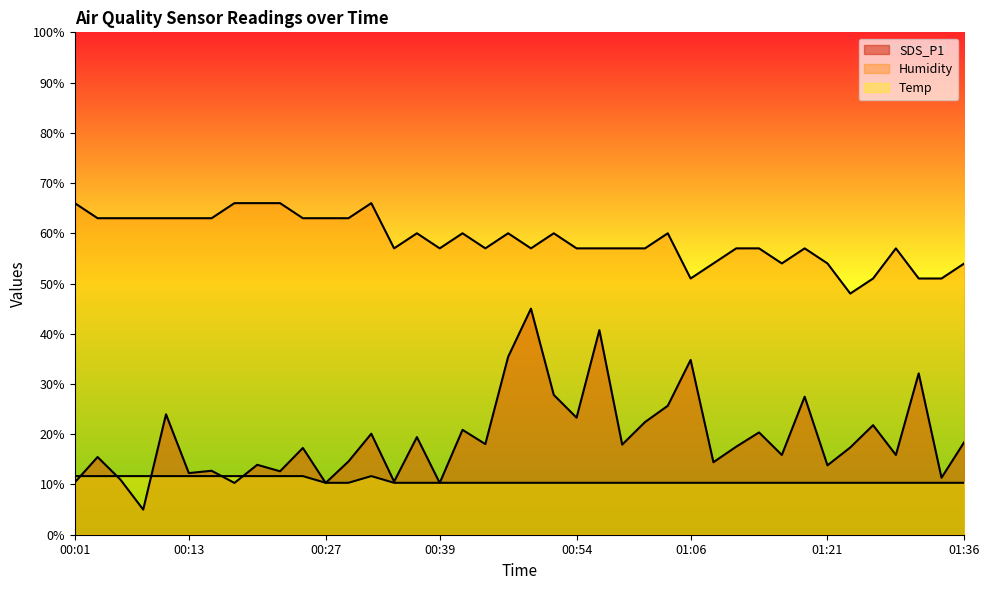

True or false: SDS_P1 has more than 1 interior local peaks.

True